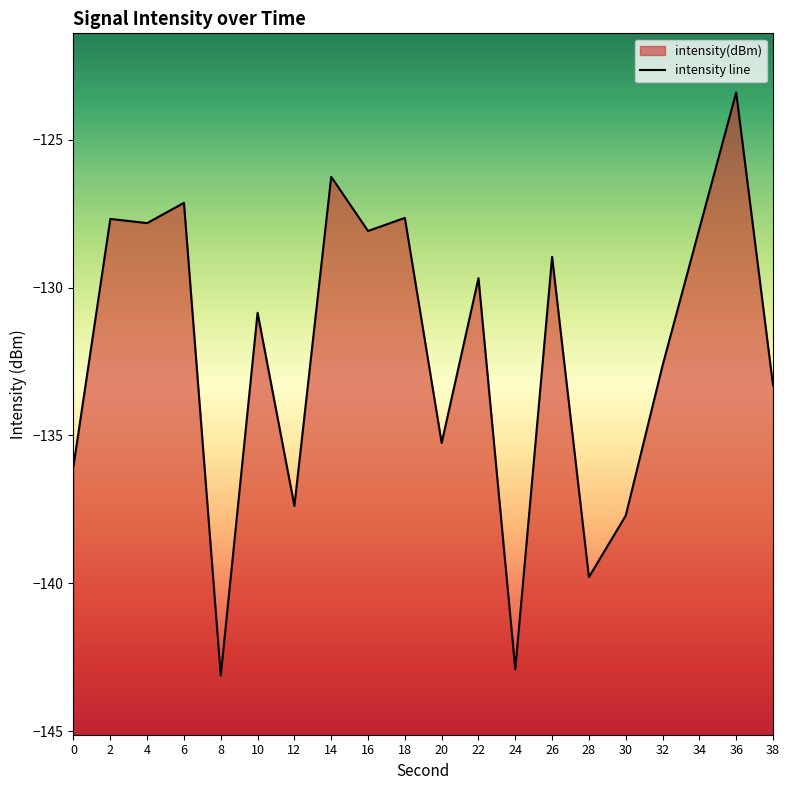

What is the difference between the second highest and second lowest values?

16.7